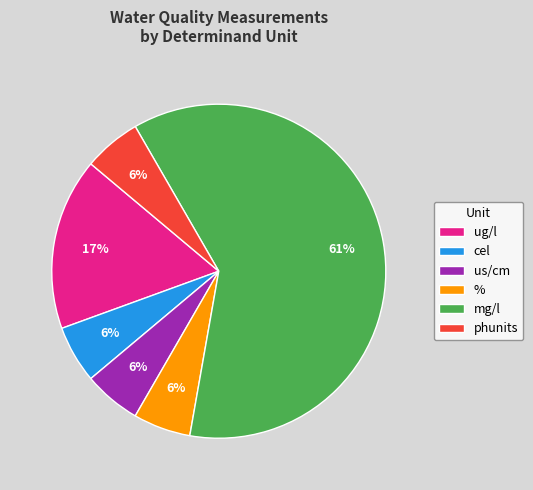

How many slices are in this pie chart?

6